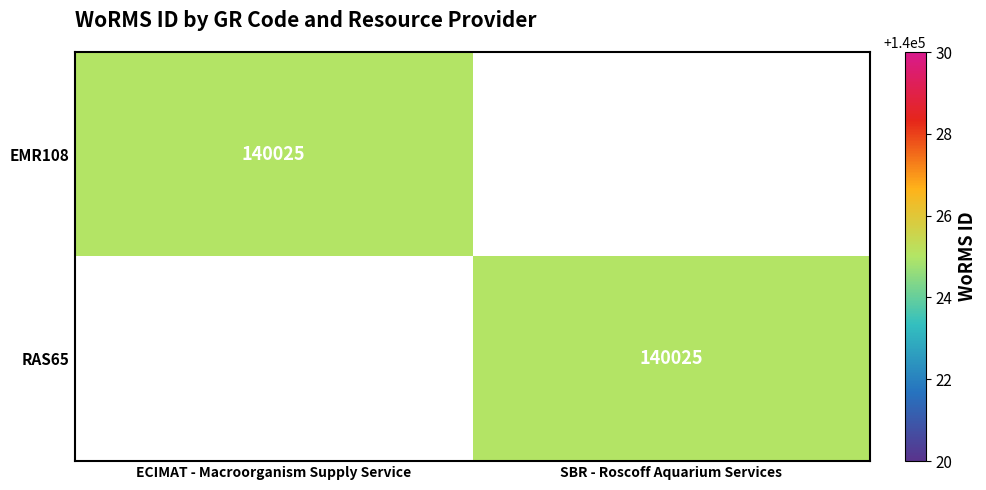

Which category has the lowest value across all series?

SBR - Roscoff Aquarium Services